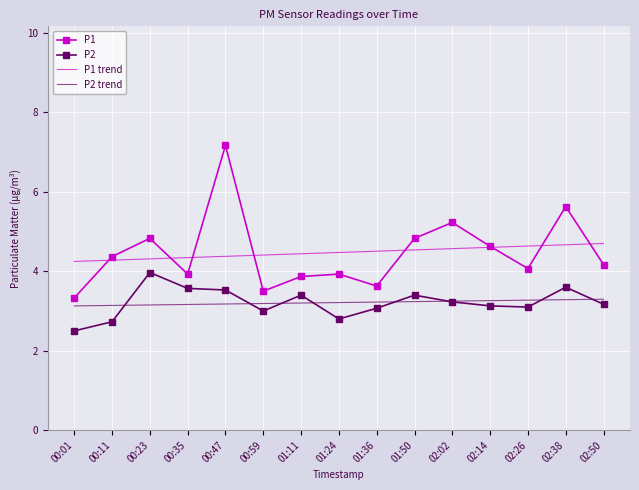

What position from the left is 02:26?

13